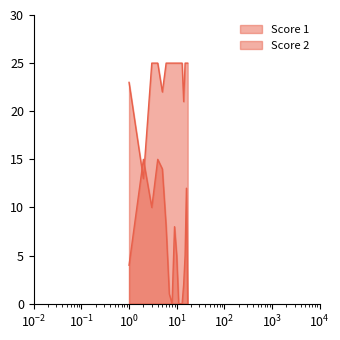

What is the value of the Score 1 point at the 3rd from the left?

25